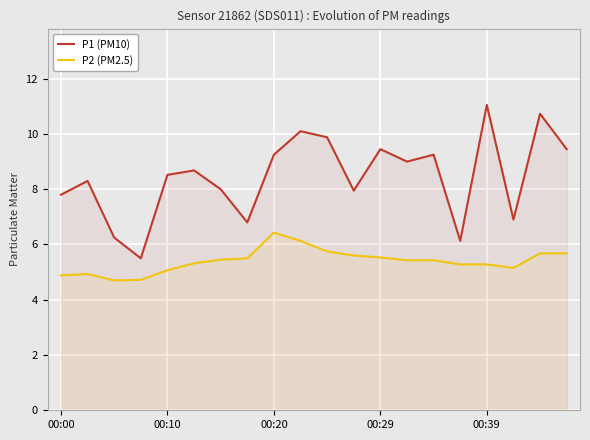

Is it true that P2 (PM2.5) equals 5.5 at 7?

True